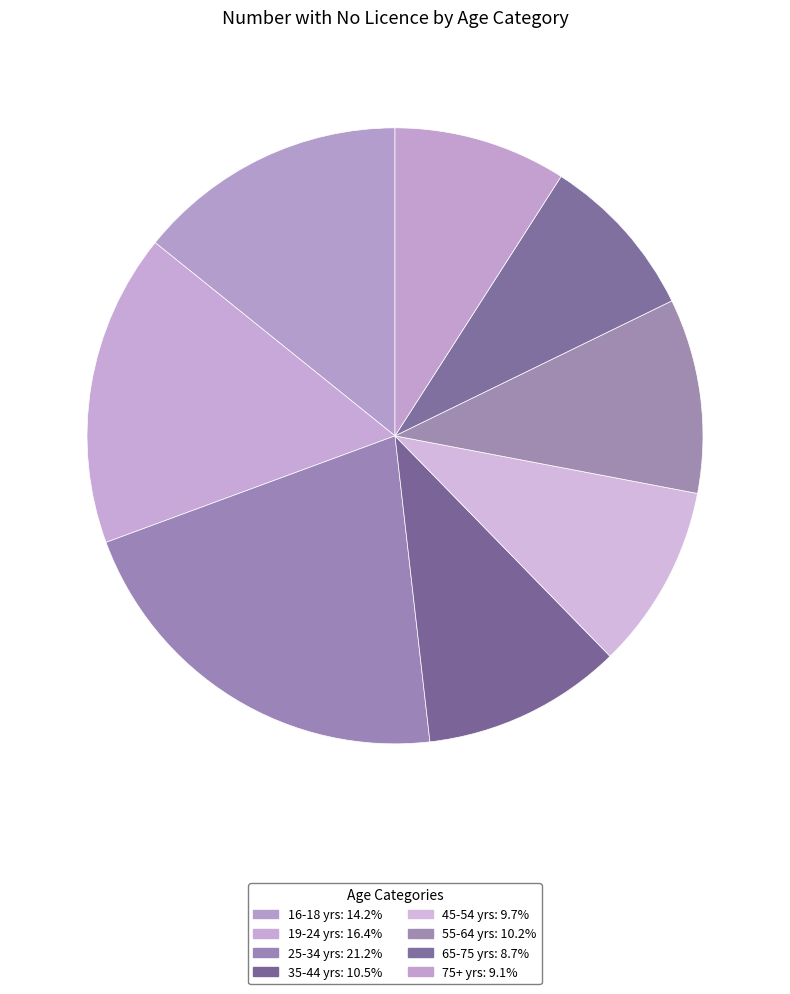

Count the number of slices in the pie.

8